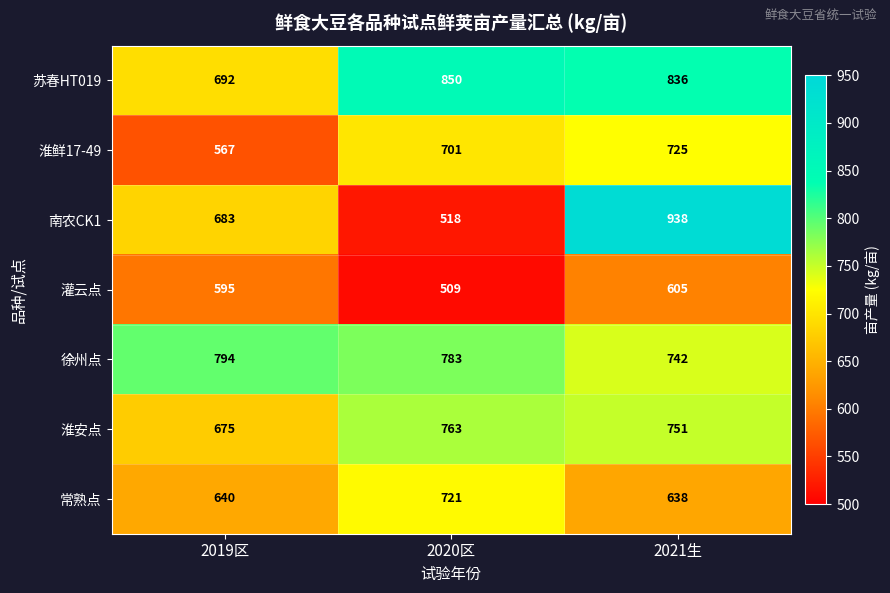

Where does the 徐州点 series first go above 783?

2019区